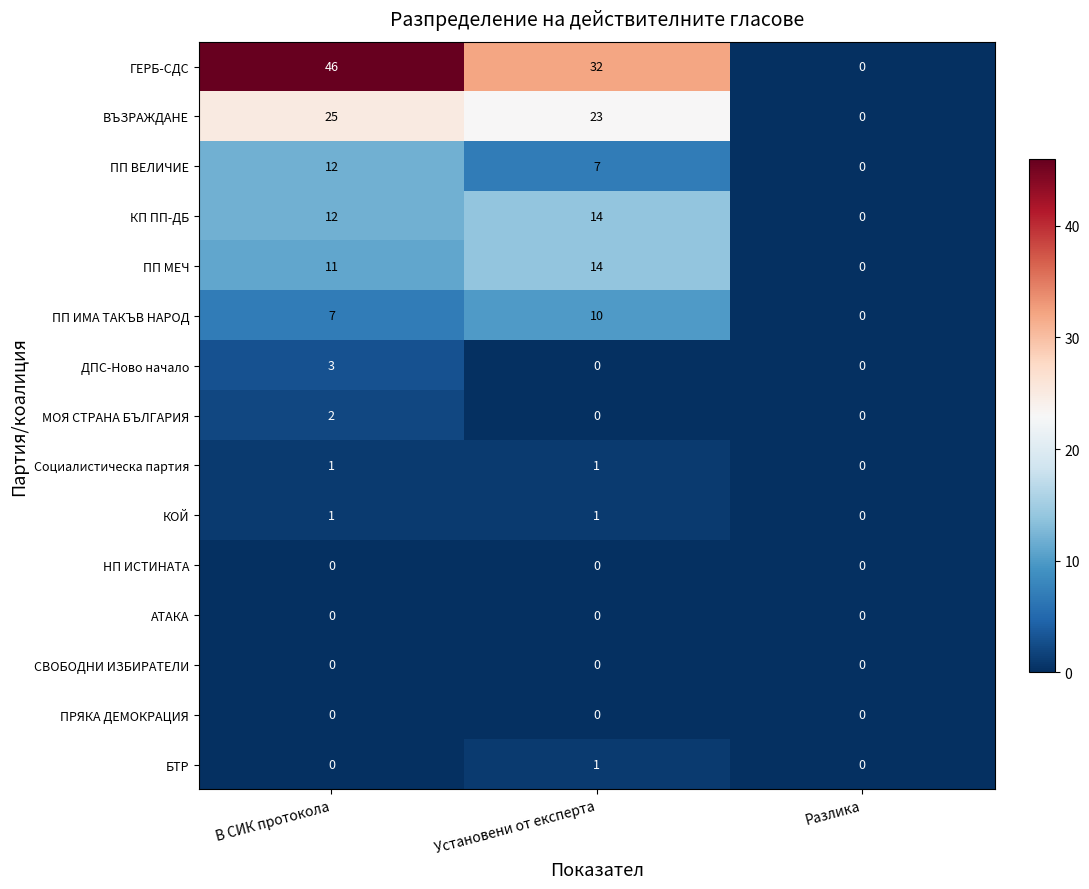

Is the value of ВЪЗРАЖДАНЕ at Установени от експерта greater than the value of КП ПП-ДБ at Установени от експерта?

Yes